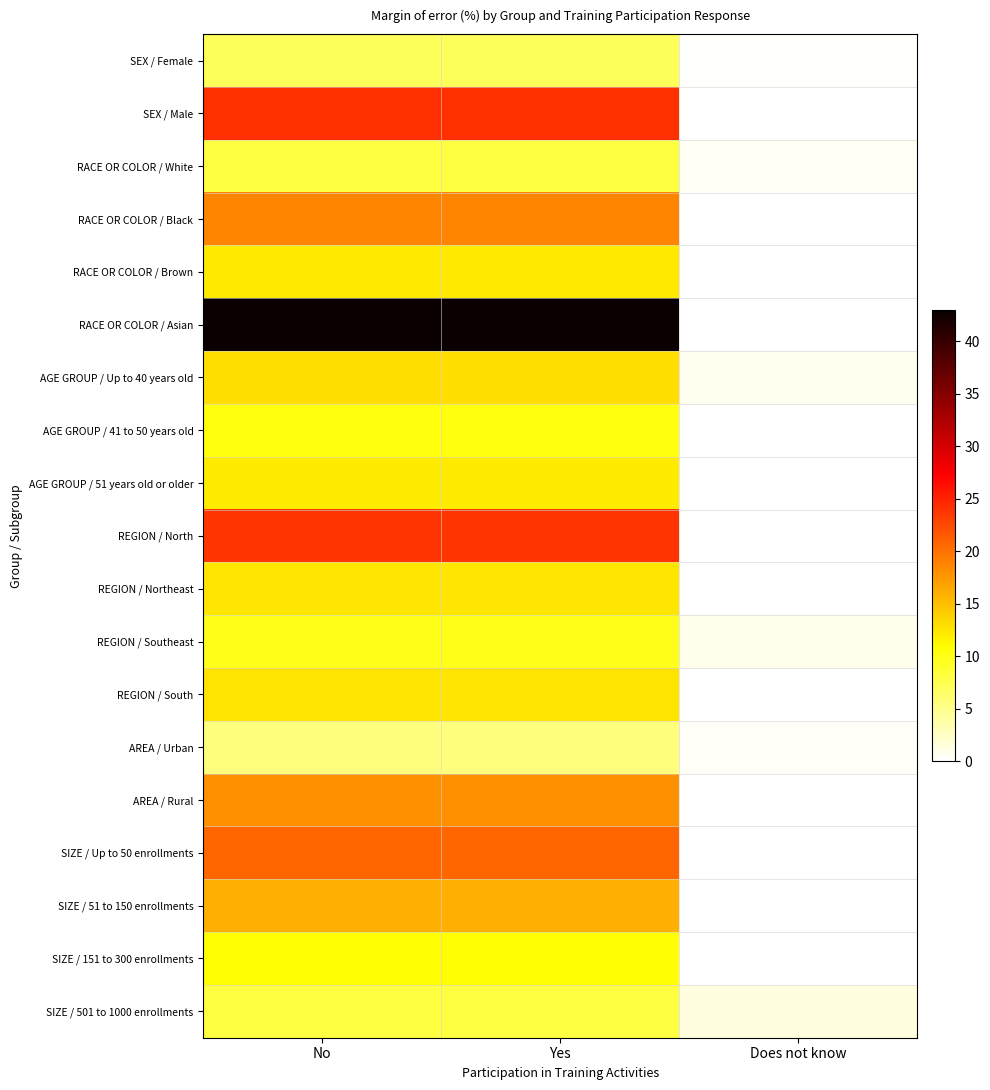

Reading left to right, transcribe all the data shown in this chart.

SEX / Female: No=7.1	Yes=7.1	Does not know=0.3
SEX / Male: No=24.3	Yes=24.3	Does not know=0.0
RACE OR COLOR / White: No=8.2	Yes=8.2	Does not know=0.6
RACE OR COLOR / Black: No=18.7	Yes=18.7	Does not know=0.0
RACE OR COLOR / Brown: No=12.3	Yes=12.3	Does not know=0.0
RACE OR COLOR / Asian: No=42.9	Yes=42.9	Does not know=0.0
AGE GROUP / Up to 40 years old: No=13.0	Yes=13.0	Does not know=0.8
AGE GROUP / 41 to 50 years old: No=10.3	Yes=10.3	Does not know=0.0
AGE GROUP / 51 years old or older: No=12.1	Yes=12.1	Does not know=0.0
REGION / North: No=23.9	Yes=23.9	Does not know=0.0
REGION / Northeast: No=12.5	Yes=12.5	Does not know=0.0
REGION / Southeast: No=9.8	Yes=9.8	Does not know=0.9
REGION / South: No=12.7	Yes=12.7	Does not know=0.0
AREA / Urban: No=5.6	Yes=5.6	Does not know=0.4
AREA / Rural: No=18.0	Yes=18.0	Does not know=0.0
SIZE / Up to 50 enrollments: No=20.6	Yes=20.6	Does not know=0.0
SIZE / 51 to 150 enrollments: No=16.0	Yes=16.0	Does not know=0.0
SIZE / 151 to 300 enrollments: No=10.8	Yes=10.8	Does not know=0.0
SIZE / 501 to 1000 enrollments: No=8.2	Yes=8.2	Does not know=1.5